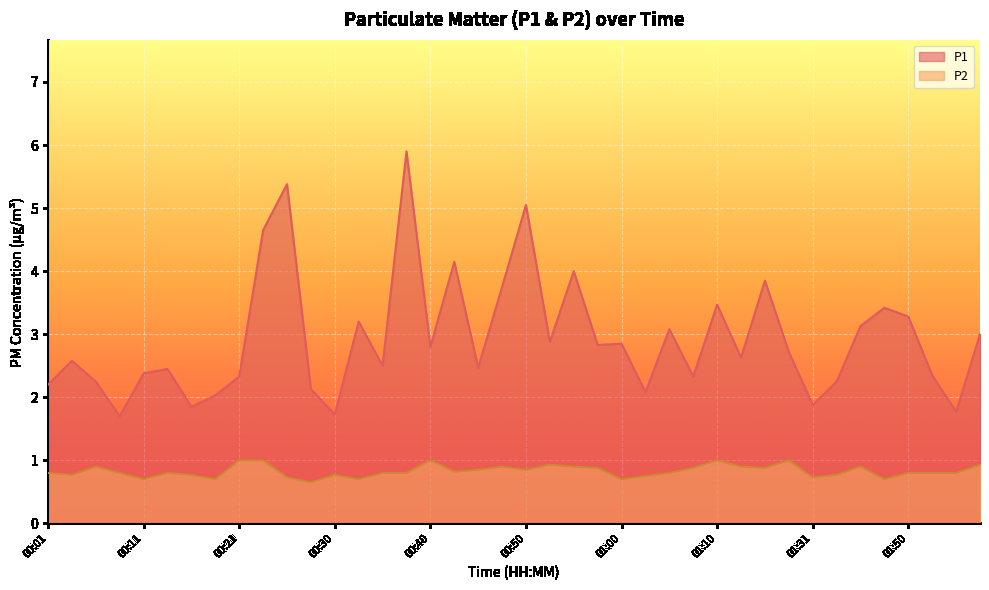

True or false: P1 has a value of 1.7 at 00:43.

False